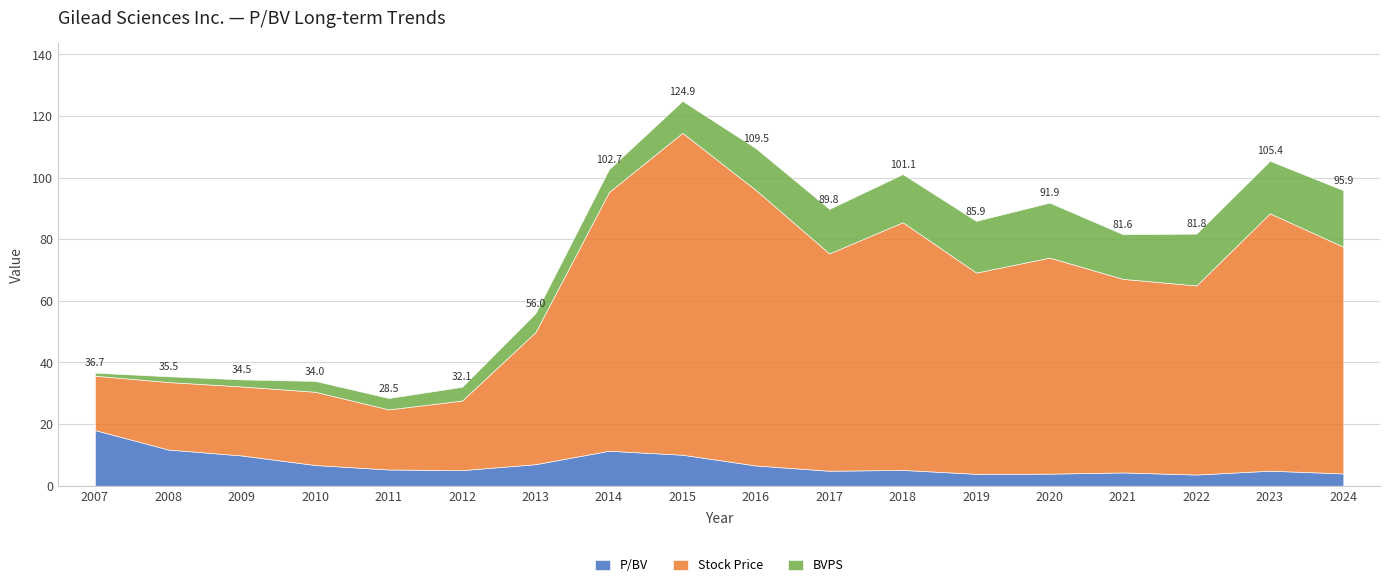

How many interior local peaks does the BVPS series have?

1